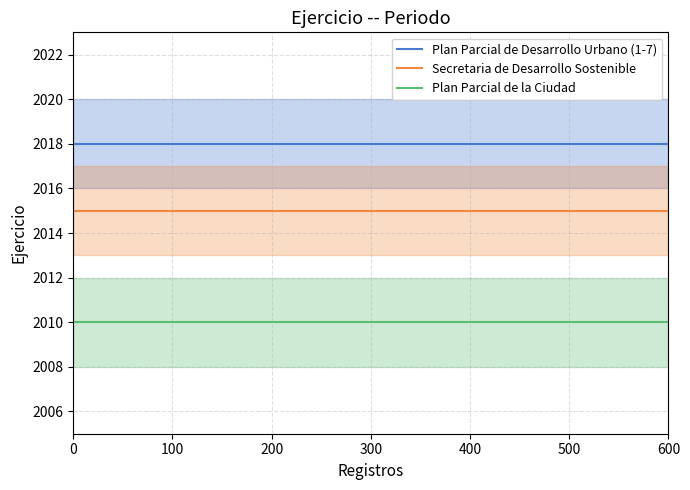

Is it true that Secretaria de Desarrollo Sostenible equals 2015 at 400?

True